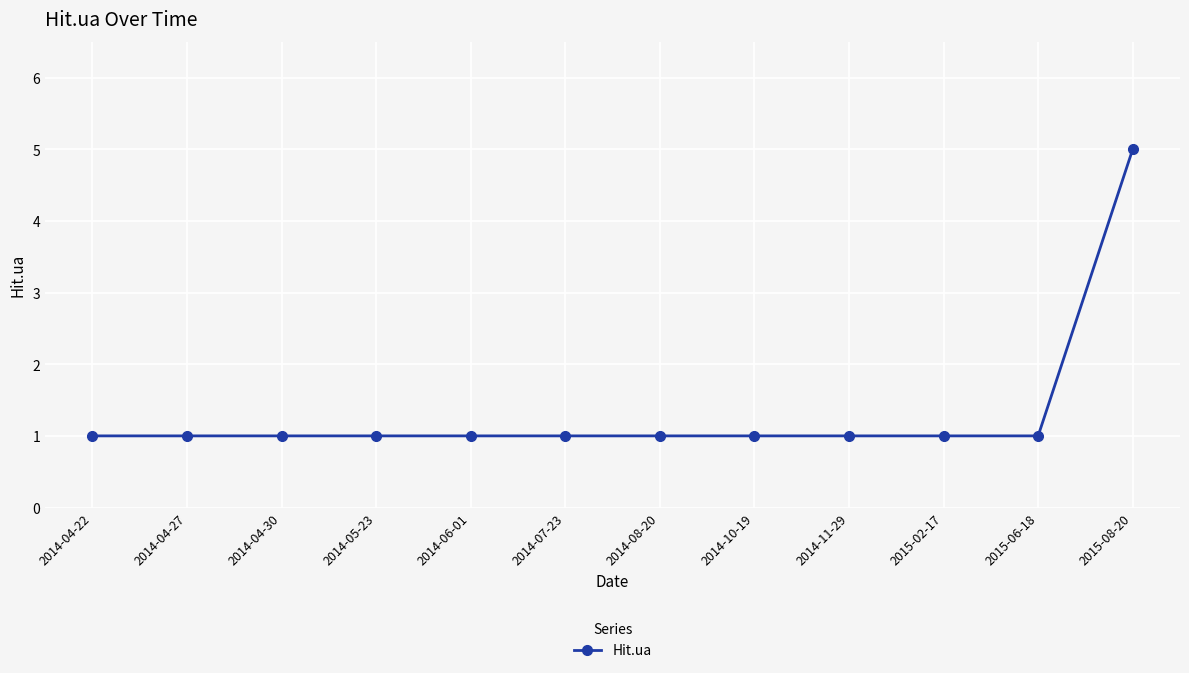

Which has a higher value, 2014-08-20 or 2015-08-20?

2015-08-20